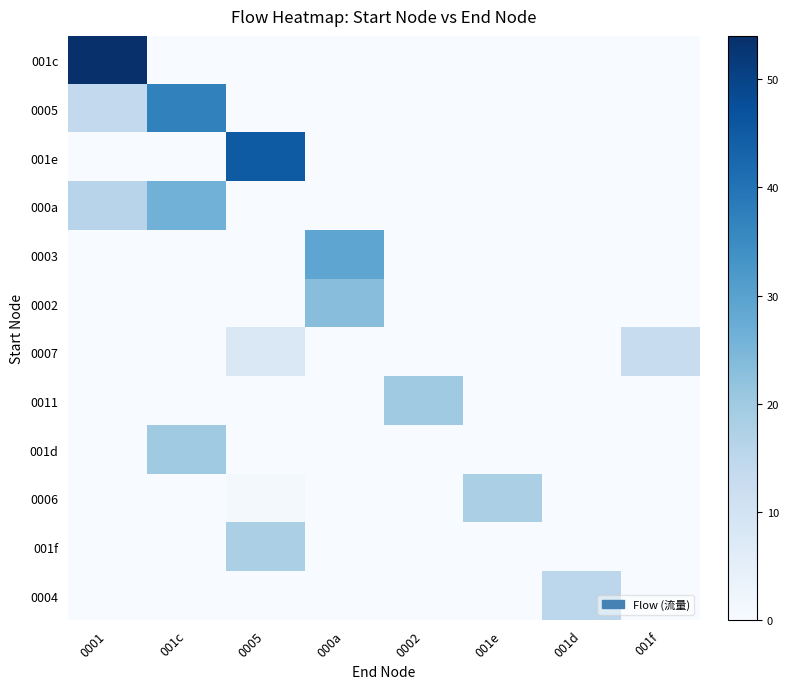

What is the total value across all series at 0002?

20